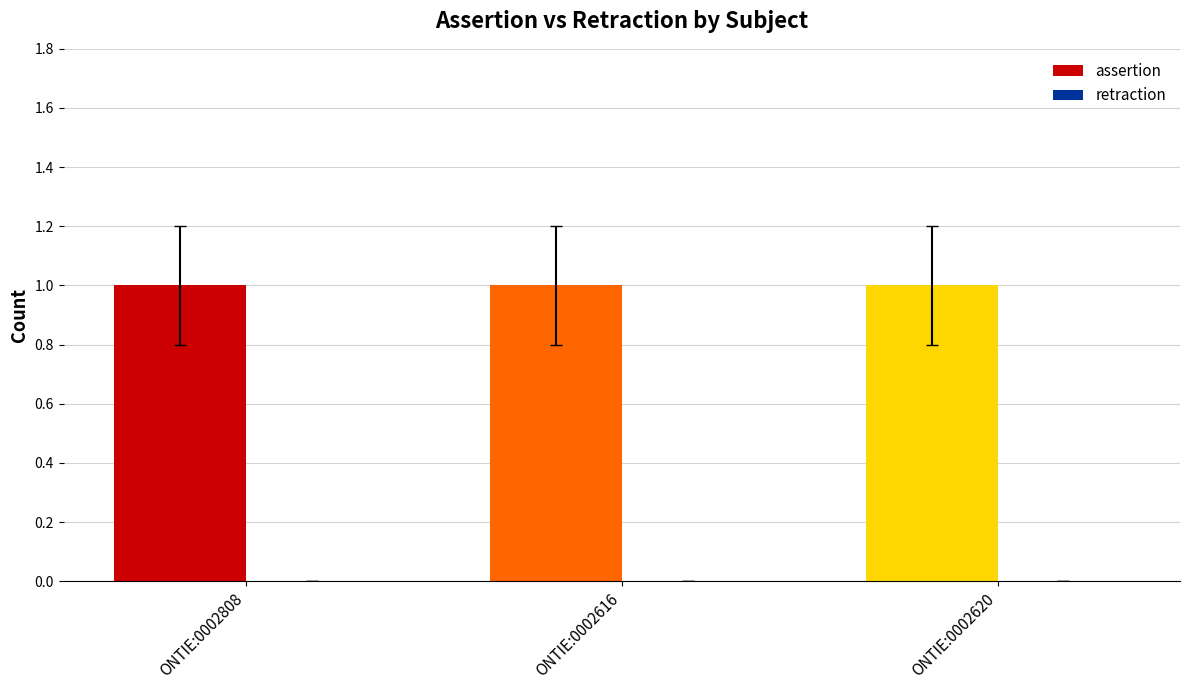

List the series in order of their overall mean, highest first.

assertion, retraction